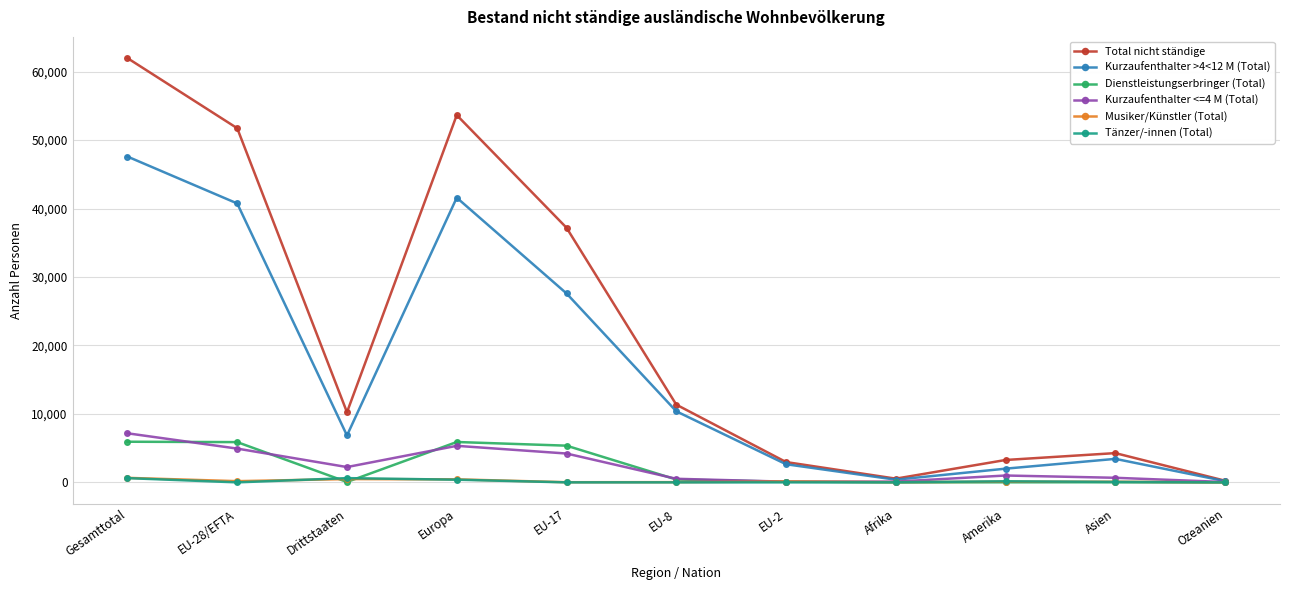

Which label corresponds to the largest value in the chart?

Gesamttotal